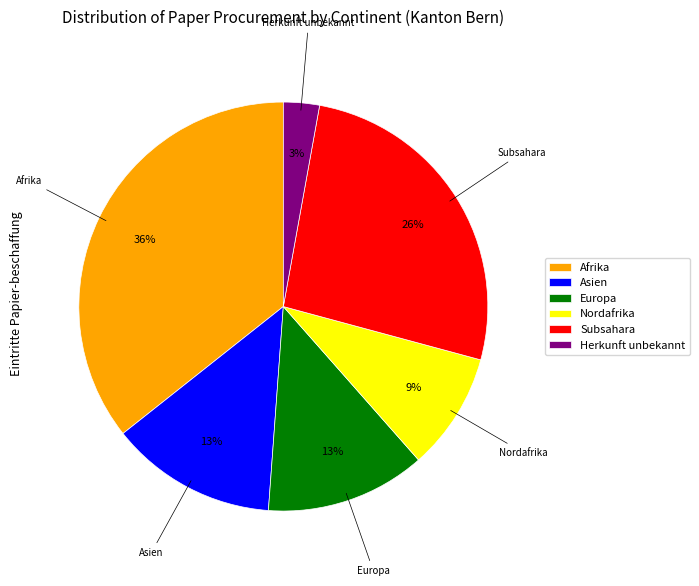

How many segments does this pie chart have?

6